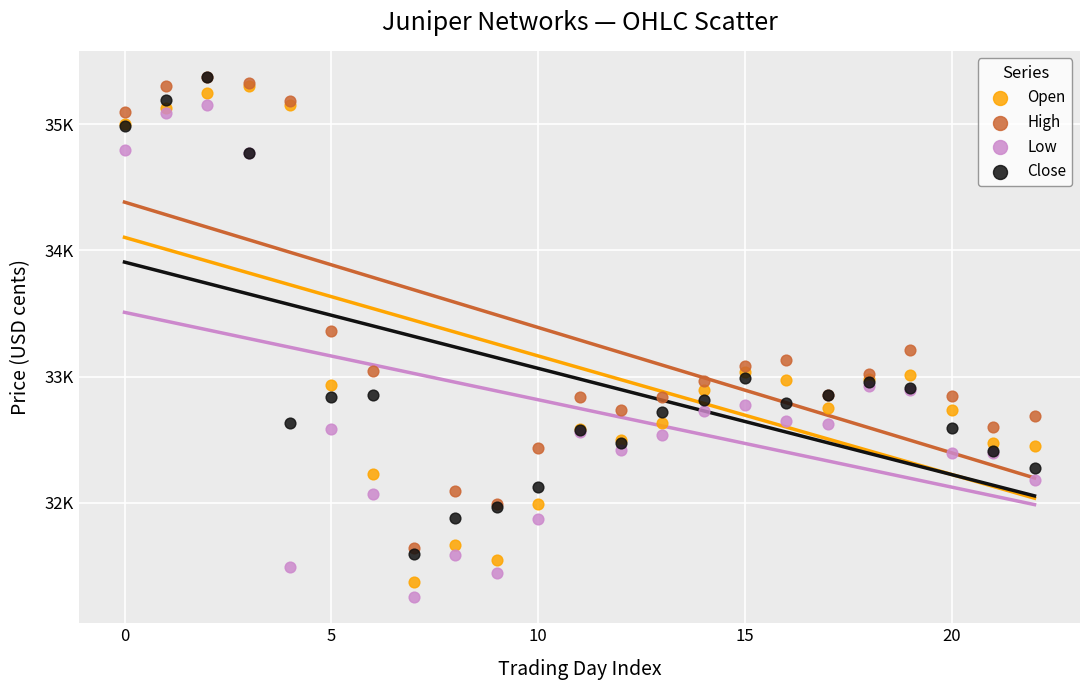

Which series reaches the minimum Y coordinate?

Low